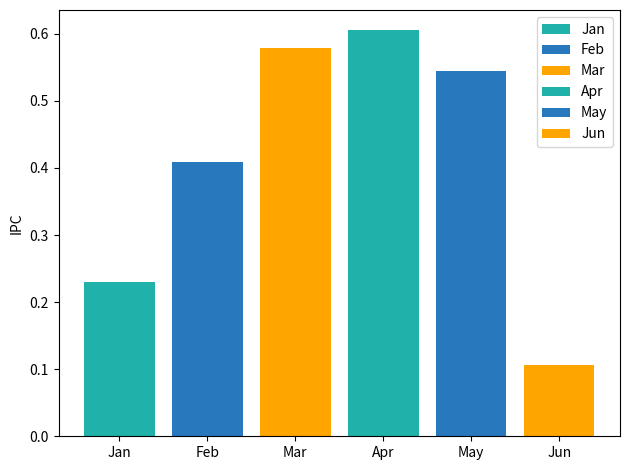

Does the chart contain stacked bars?

No